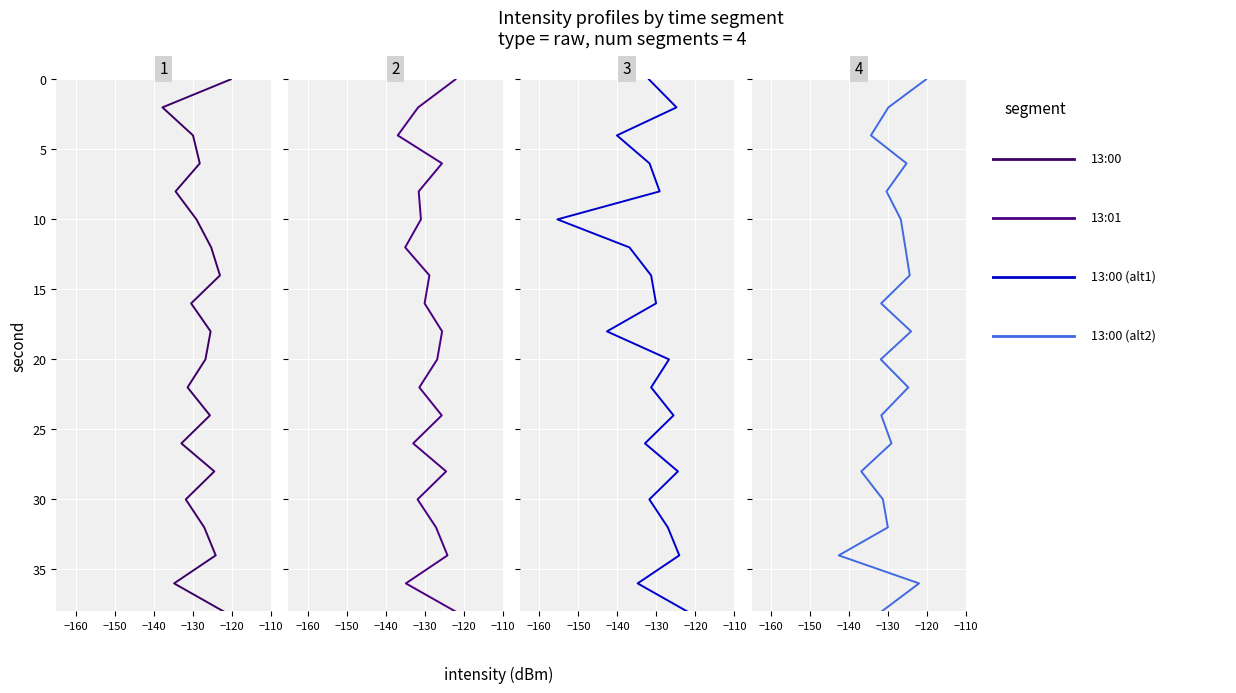

What are all the series names shown in the legend?

13:00, 13:01, 13:00 (alt1), 13:00 (alt2)